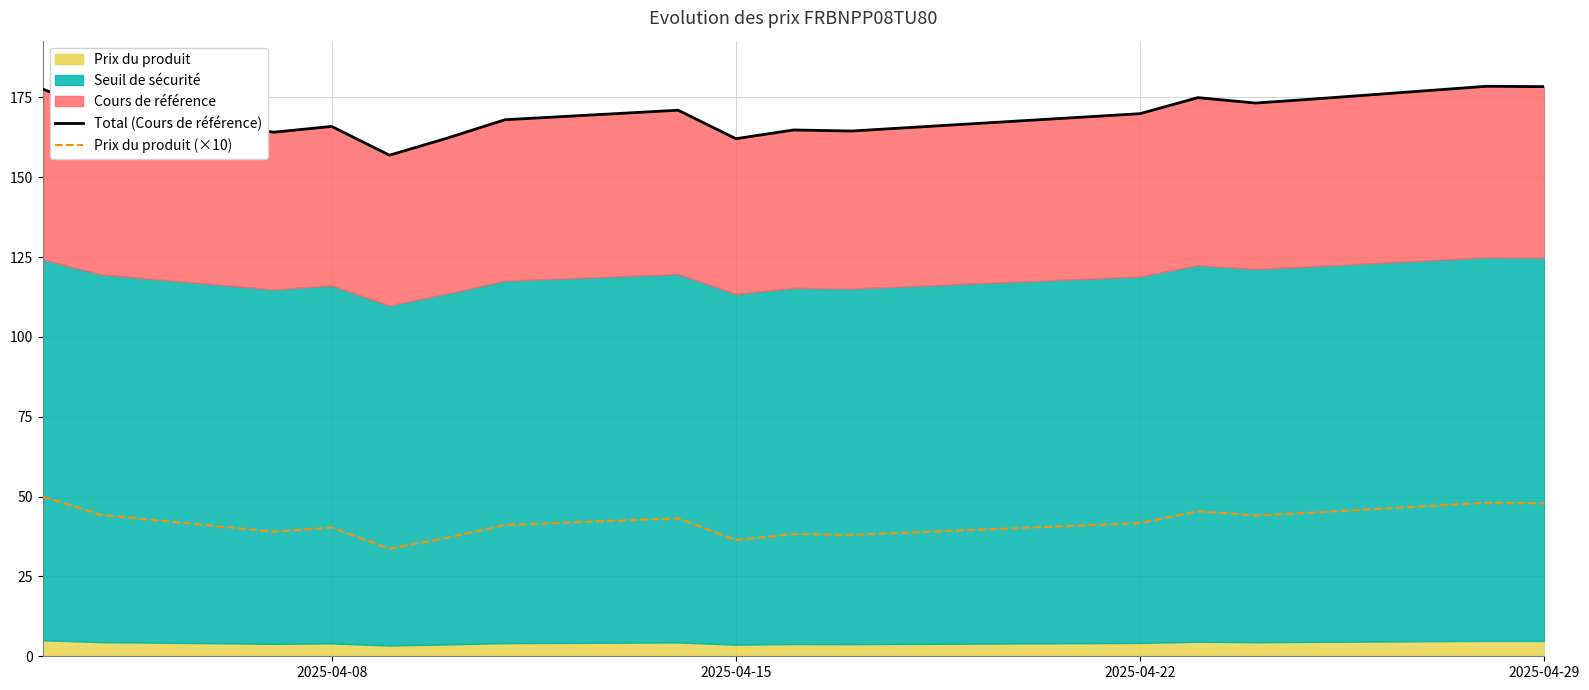

At how many categories does at least one series exceed 48?

17